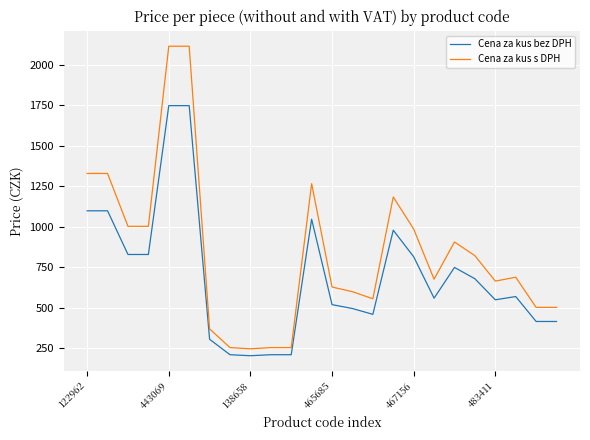

True or false: Cena za kus bez DPH and Cena za kus s DPH cross at least once.

False